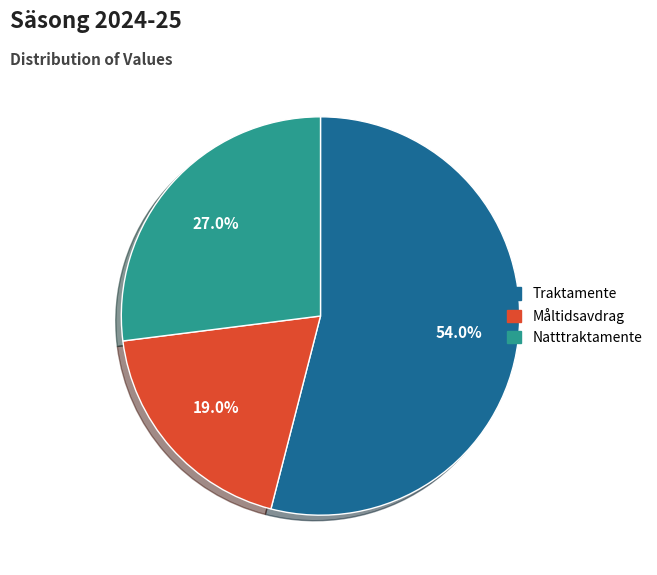

Does any single category account for the majority?

Yes